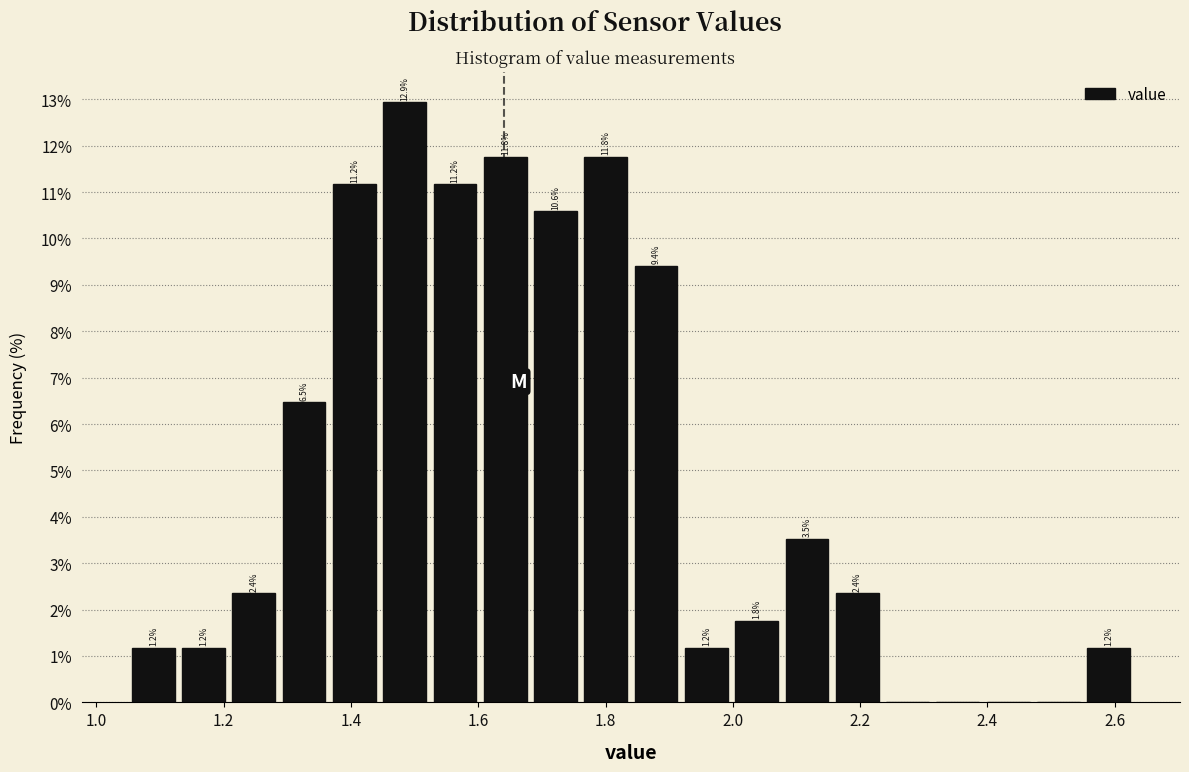

Read against the x-axis, roughly where is the centre of the tallest bar?

1.48